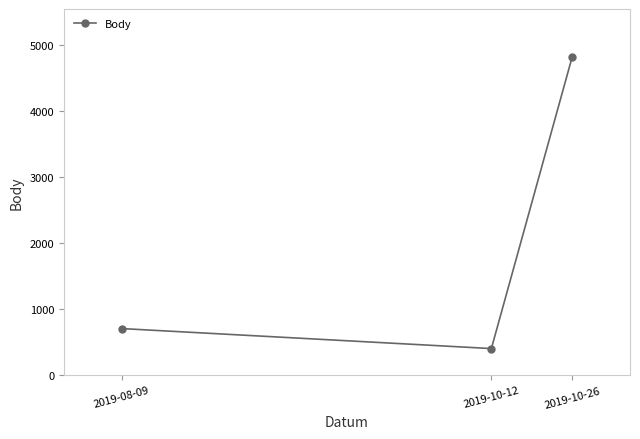

What is the difference between the values at 2019-08-09 and 2019-10-12?

303